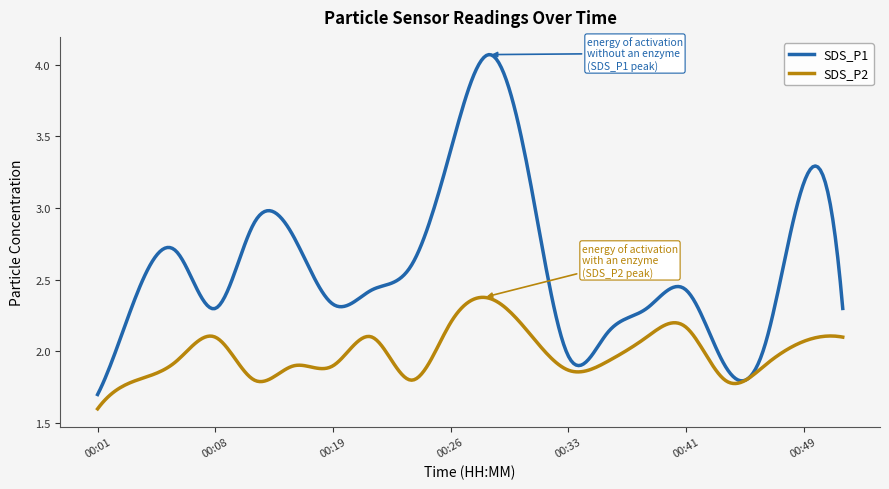

List the series in order of their peak value, highest first.

SDS_P1, SDS_P2